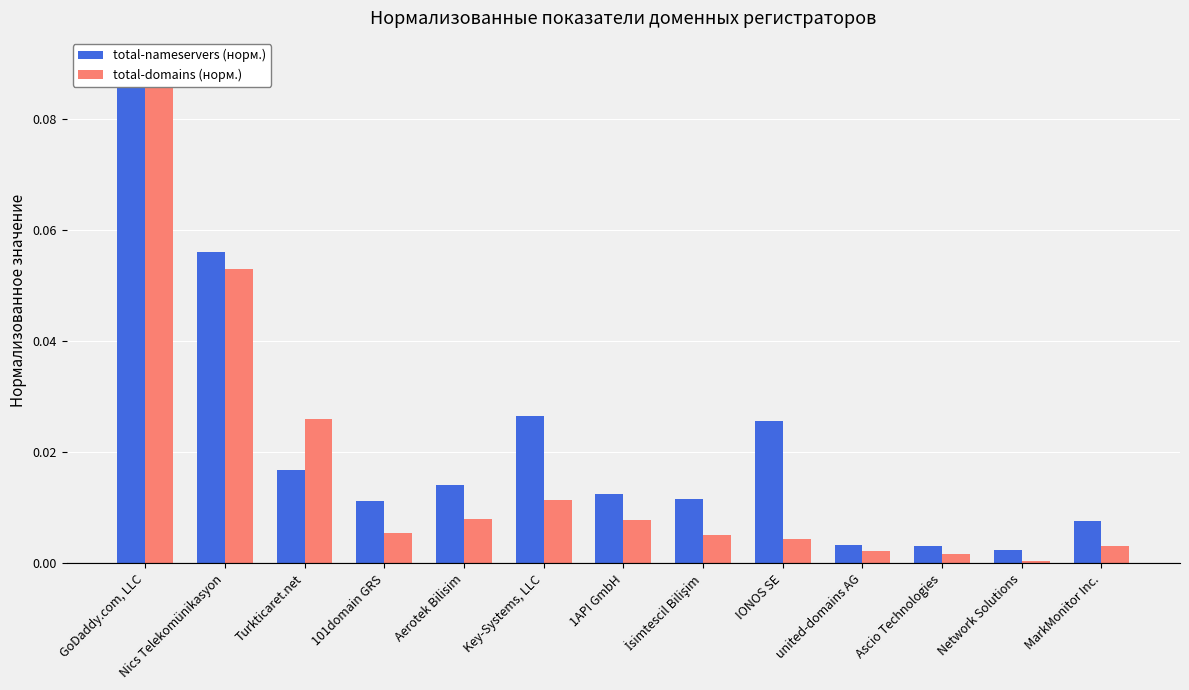

Is it true that total-domains (норм.) equals 0.1 at Nics Telekomünikasyon?

True